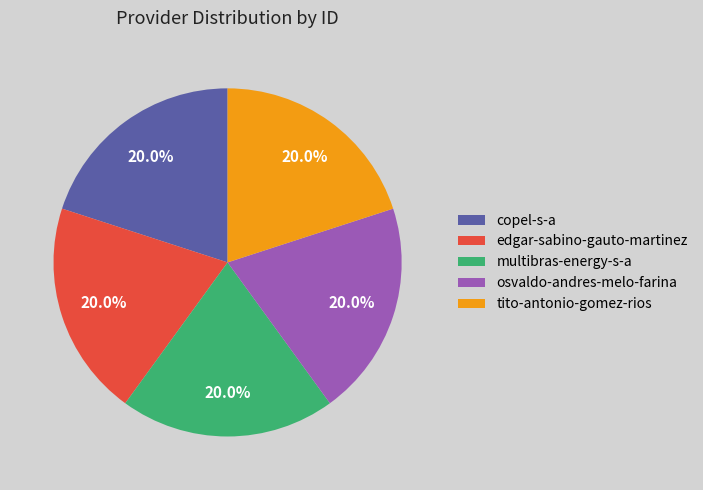

Is it true that copel-s-a is 30% of the pie?

False